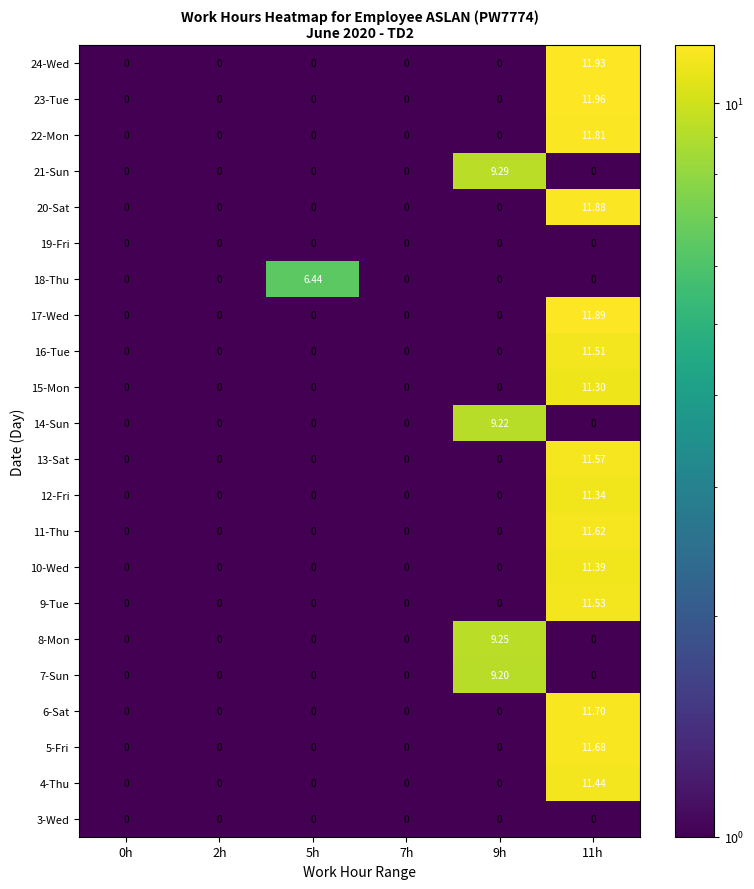

Is the value of 23-Tue at 11h greater than the value of 7-Sun at 9h?

Yes